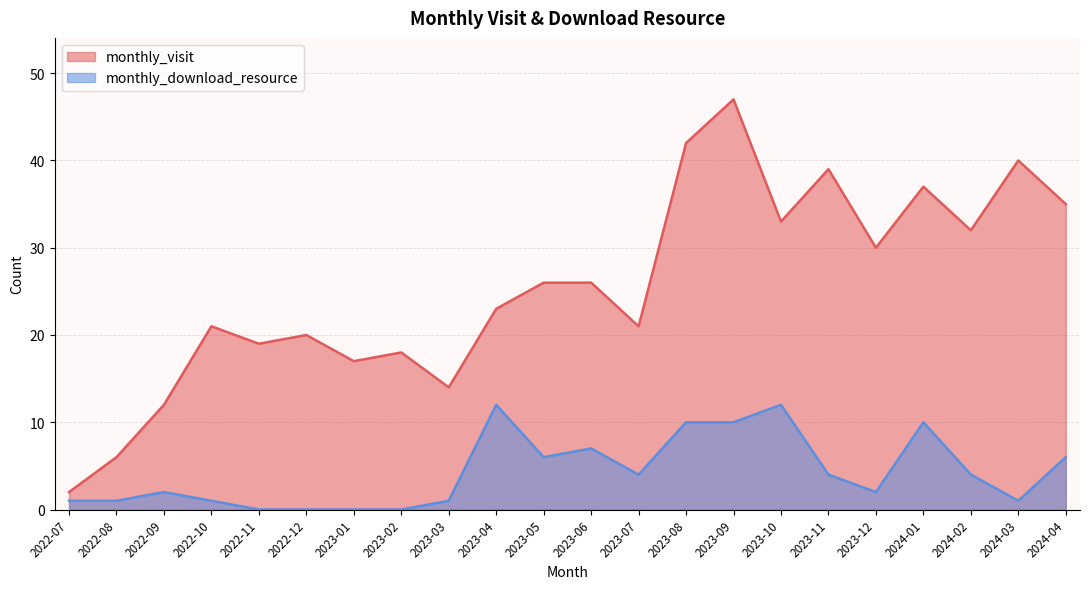

What is the difference between the maximum and minimum values in the monthly_visit series?

45